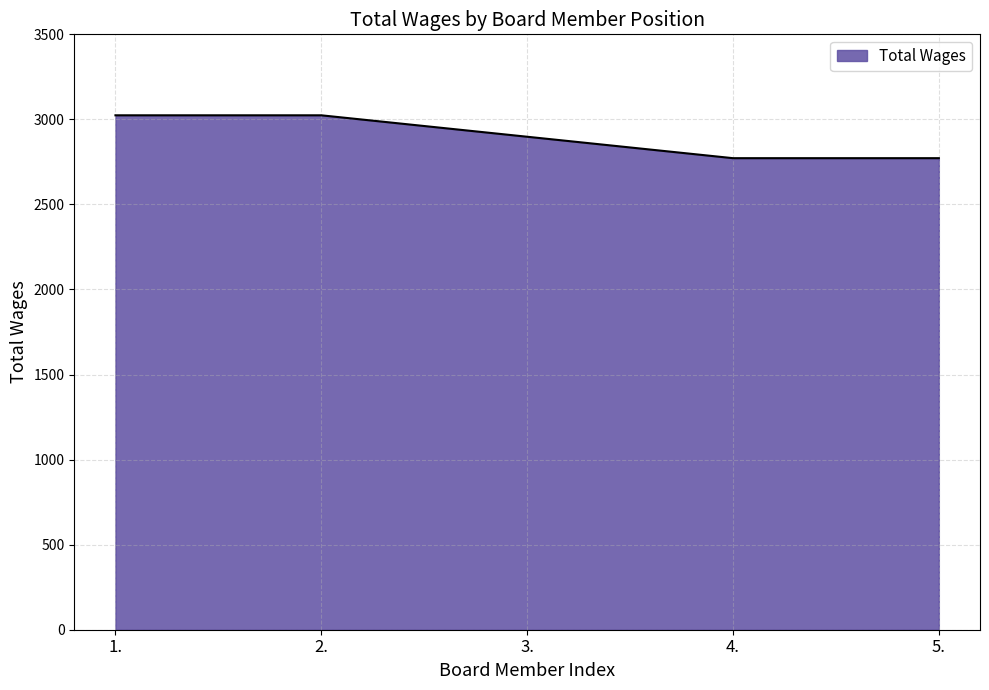

What is the sum of the values at 2. and 5.?

5796